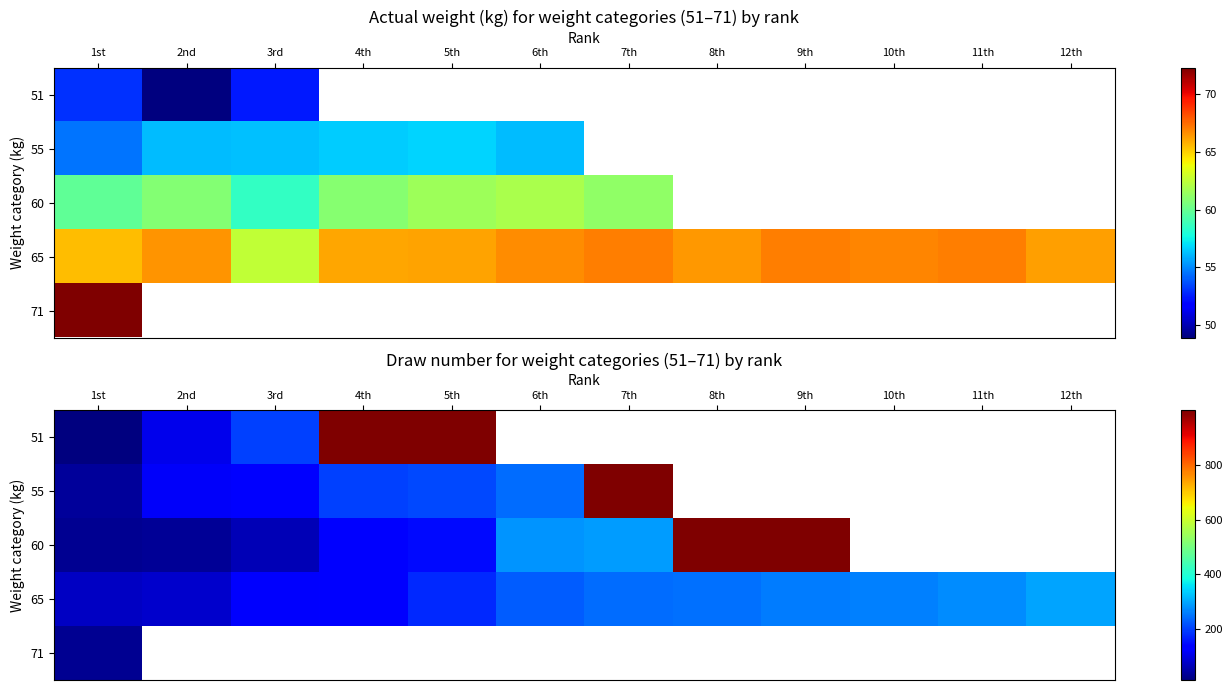

Which series changed the most between 2nd and 12th?

65